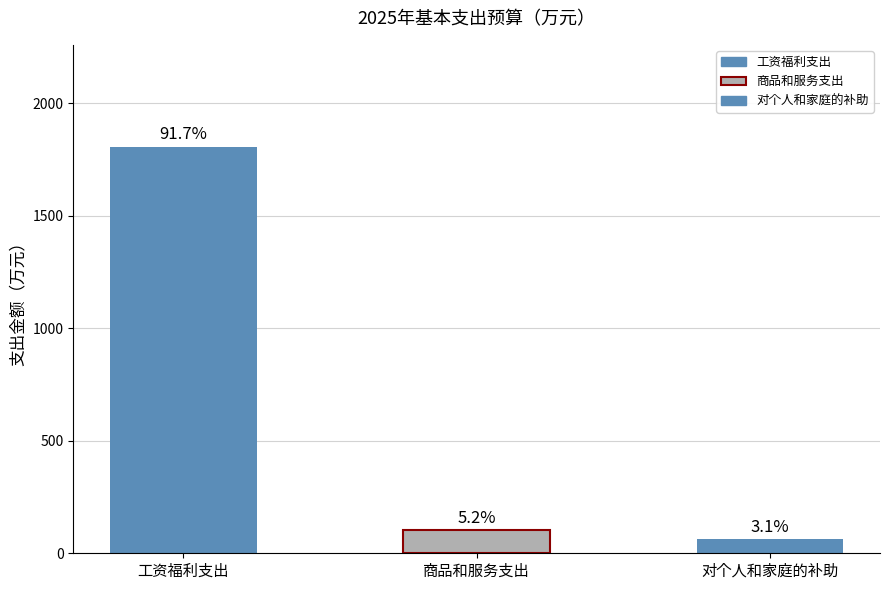

How many values are below 102?

1